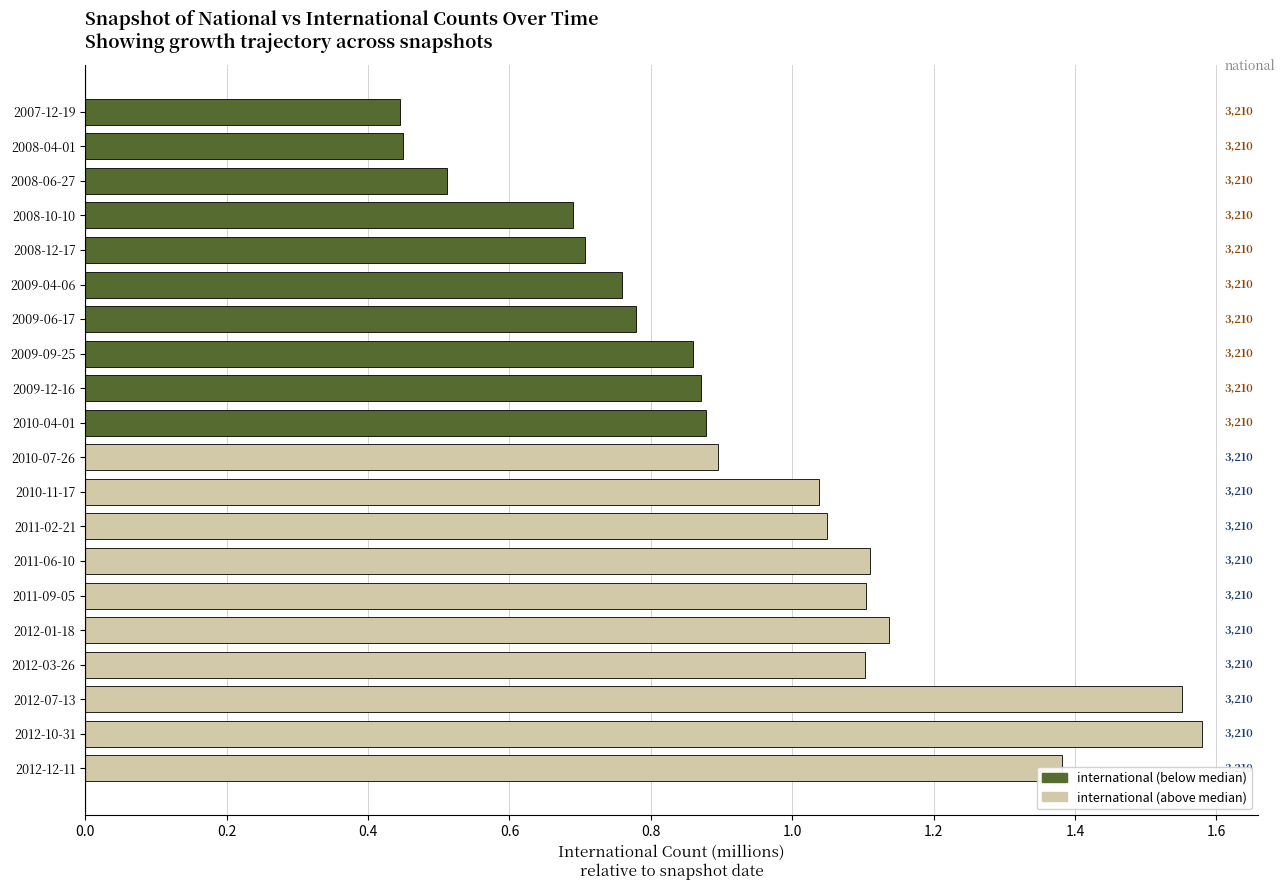

How many bars are there in total?

20